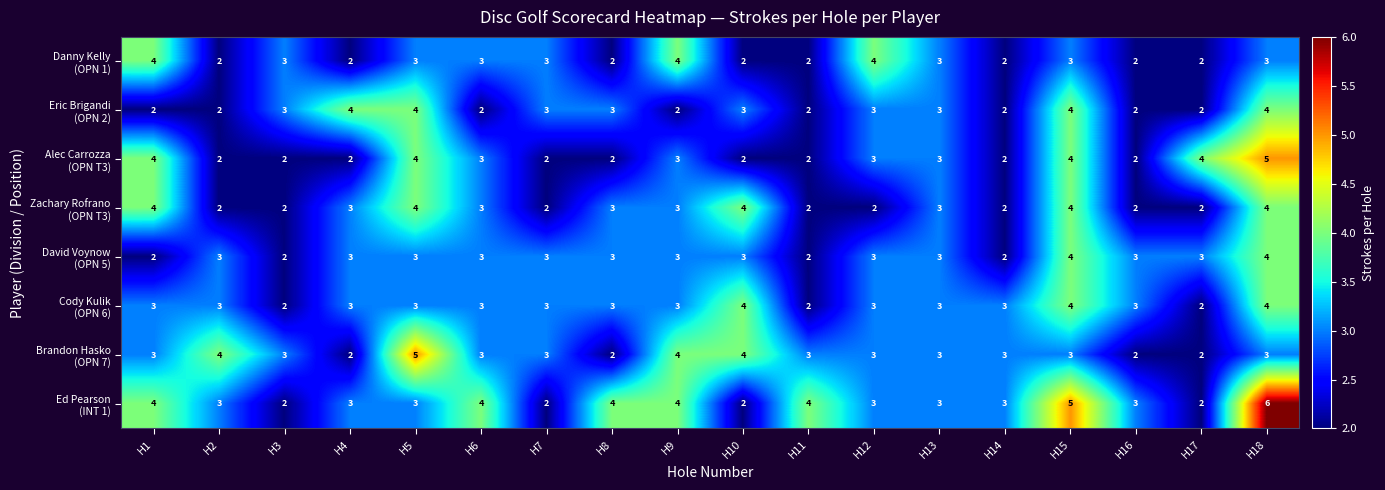

At which category is the sum across all series the highest?

H18